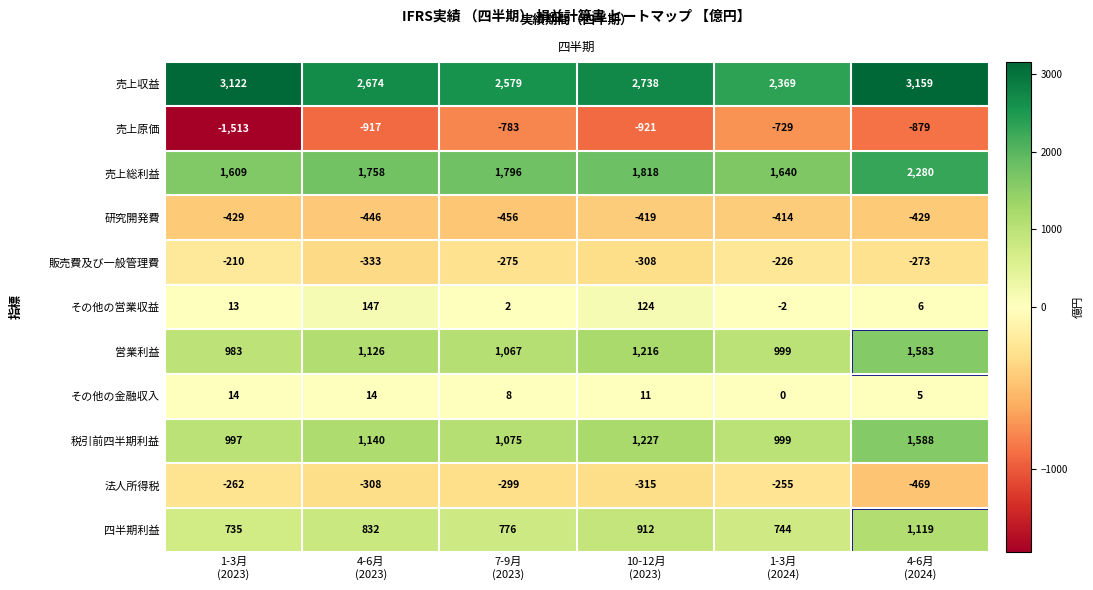

What is the maximum value for 税引前四半期利益?

1588